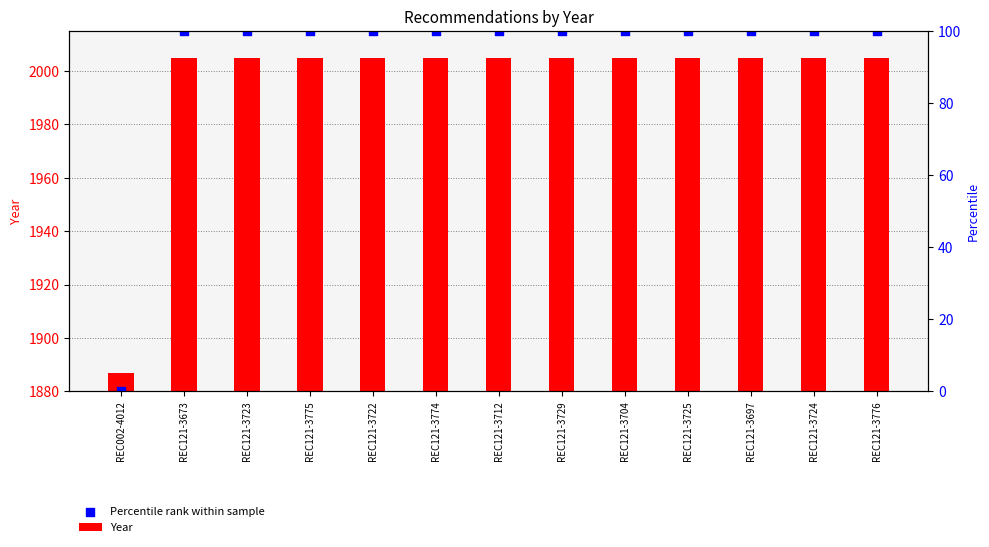

At which category is the sum across all series the highest?

REC121-3673